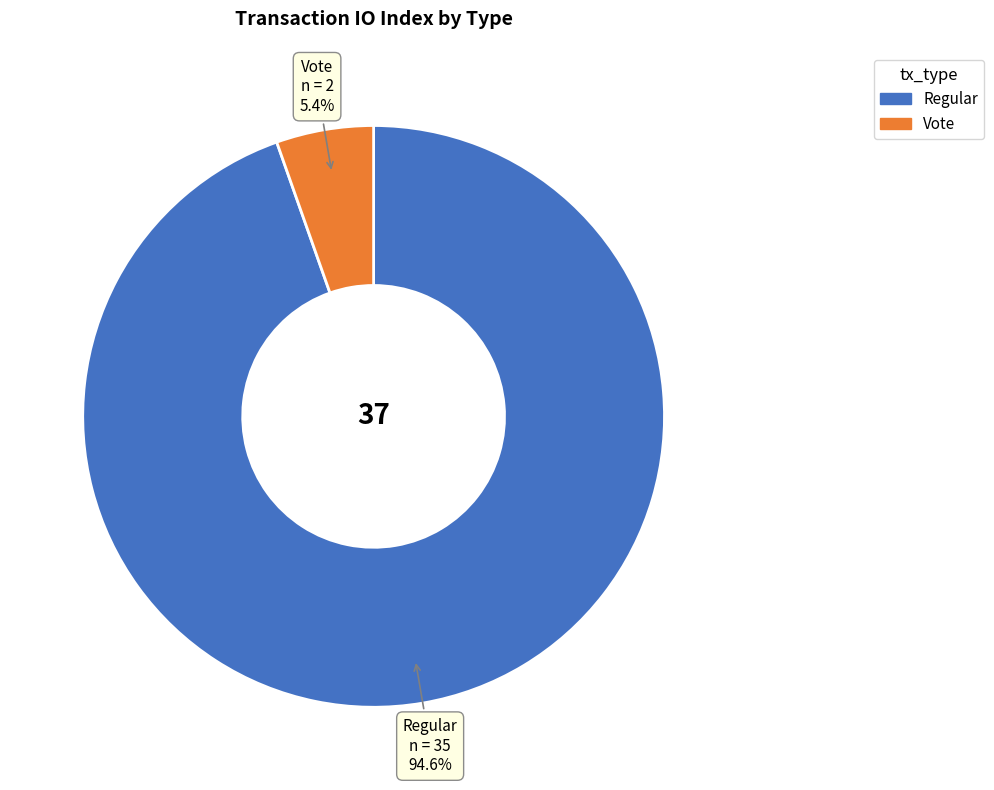

What is the smallest slice in the pie chart?

Vote